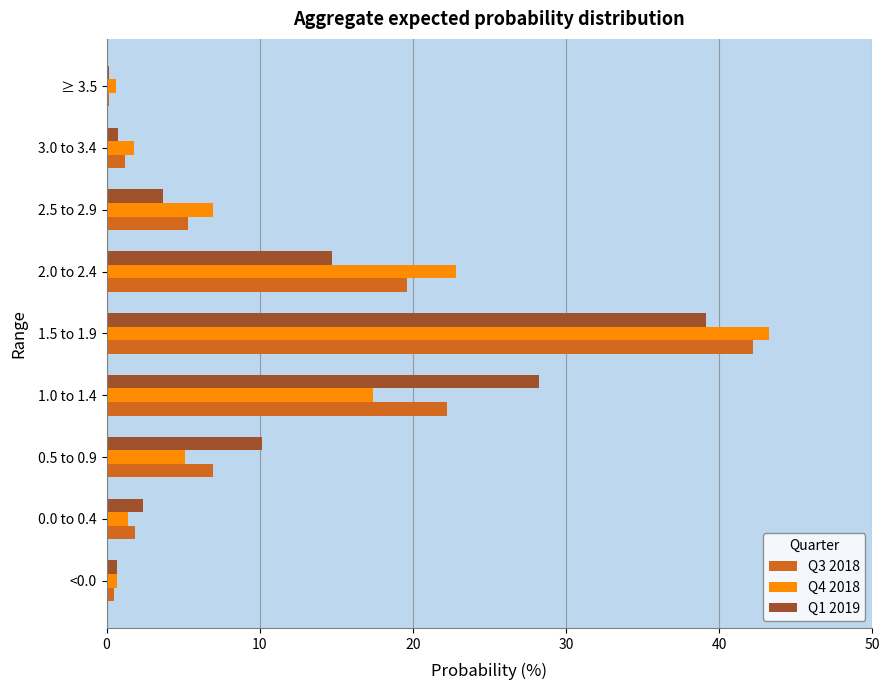

The Q4 2018 series shows 17.4 at 1.0 to 1.4. True or false?

True